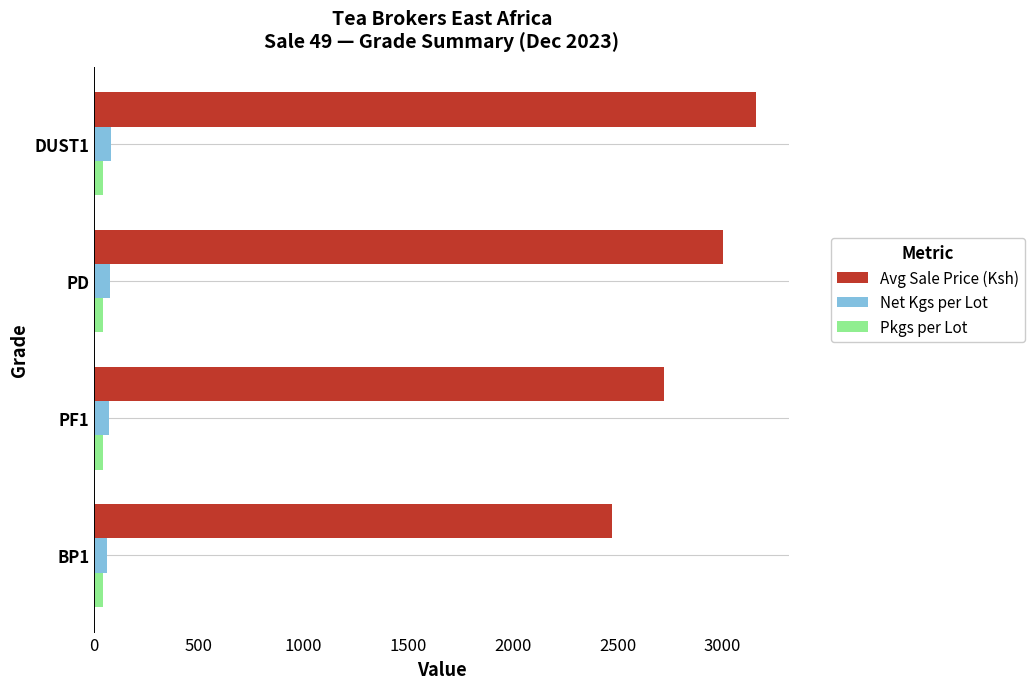

The value of Avg Sale Price (Ksh) at DUST1 is 3160.0. True or false?

True